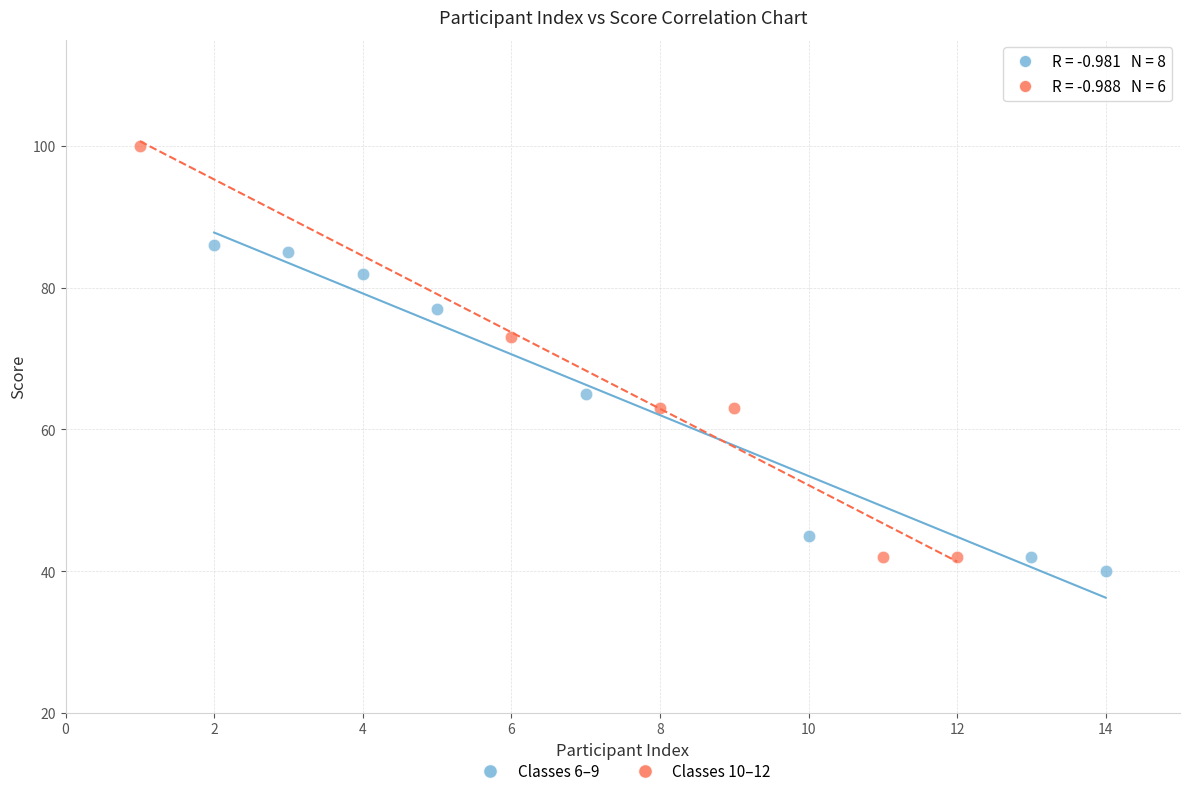

Which series contains the highest Y value?

Classes 10–12